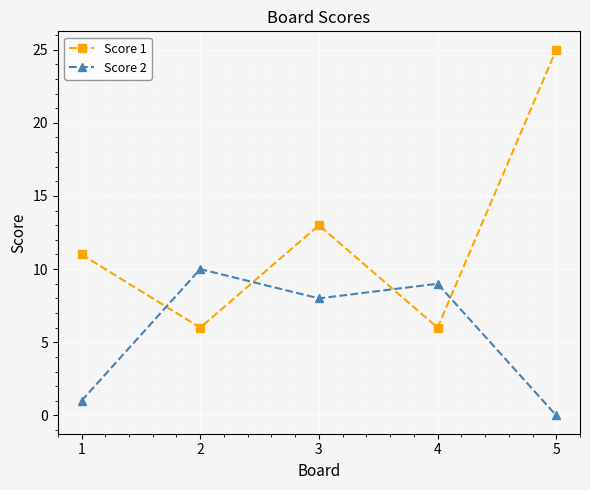

Which series has the widest spread of values?

Score 1